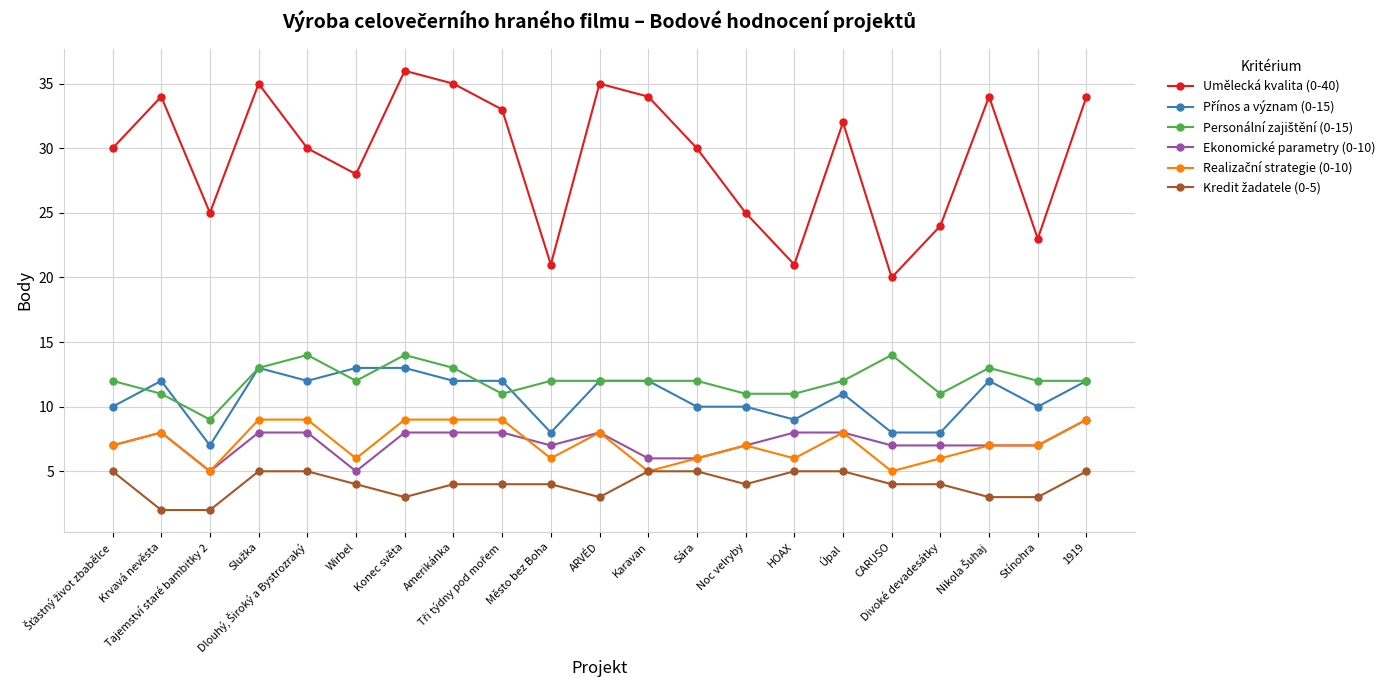

Does the chart have visible grid lines?

Yes